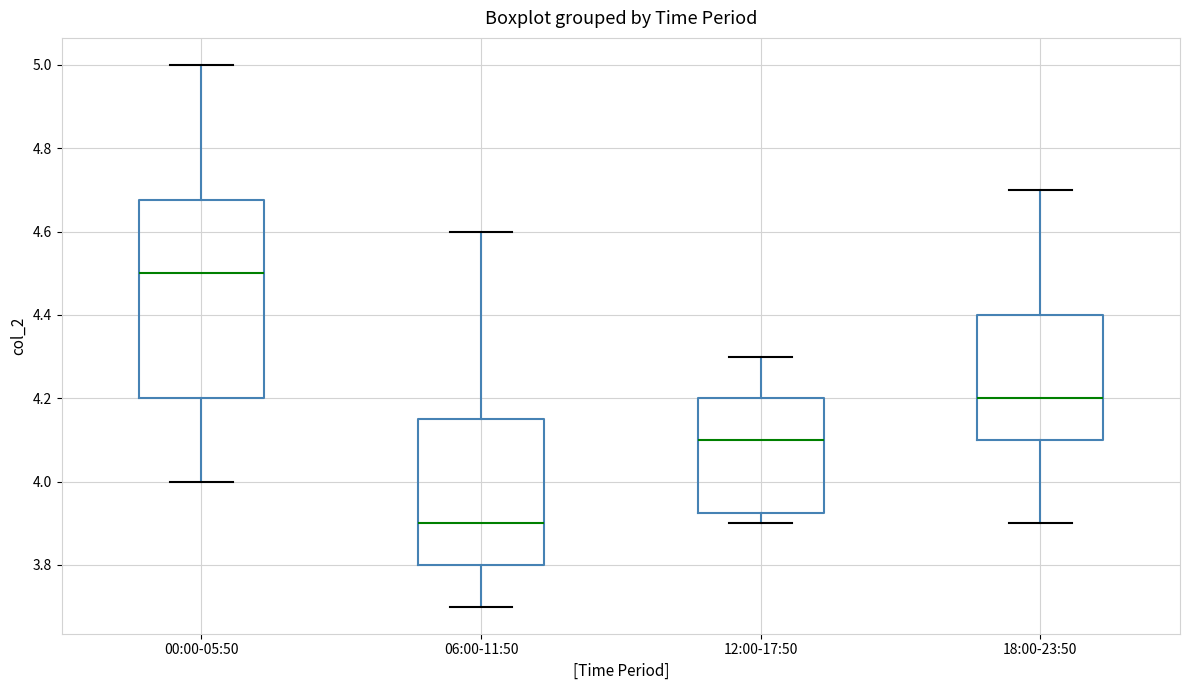

Comparing the boxes themselves (not the whiskers), which one is the tallest?

00:00-05:50